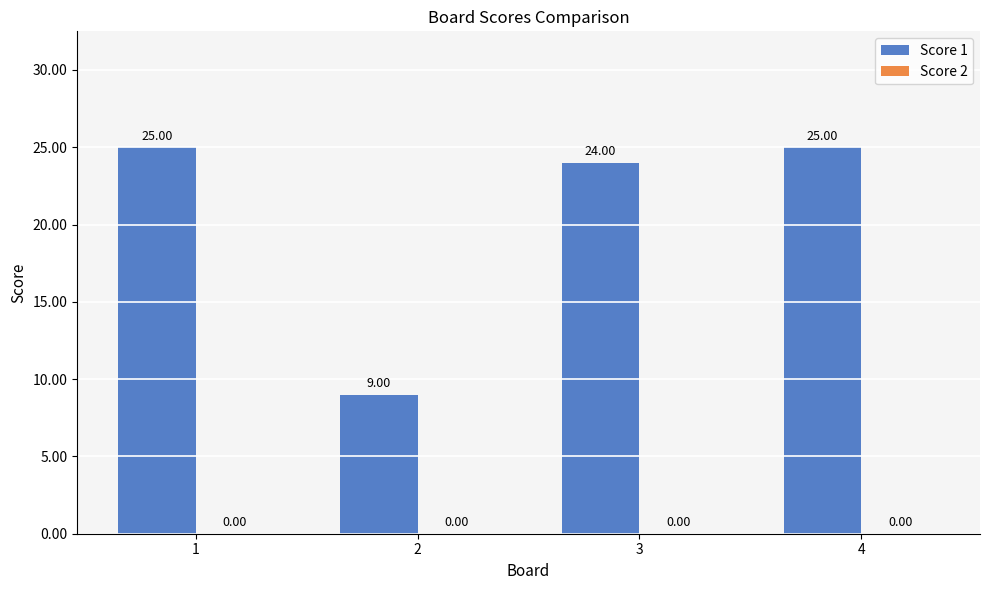

How many bars are there in total?

4